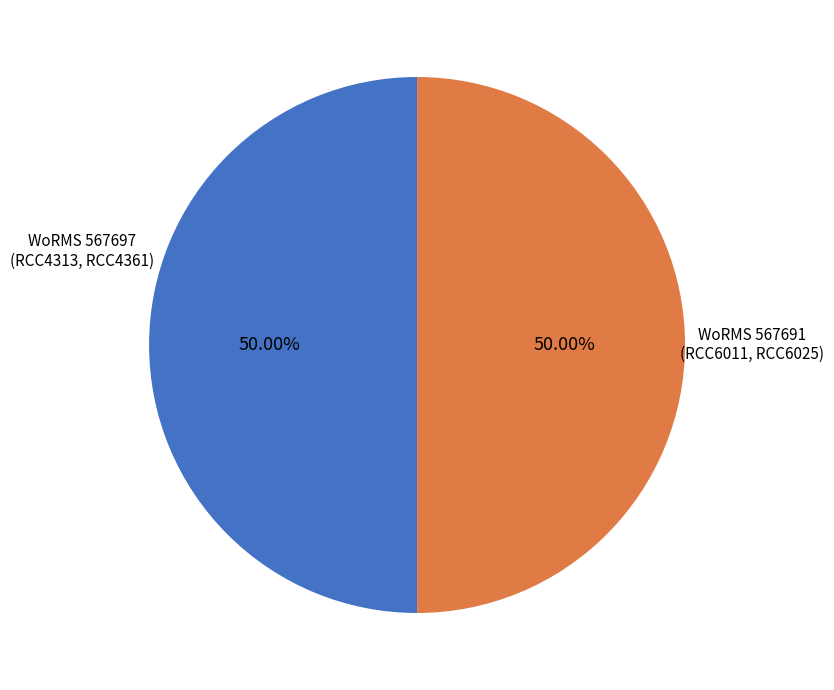

Rank the categories by value from lowest to highest.

RCC6011, RCC6025, RCC4313, RCC4361